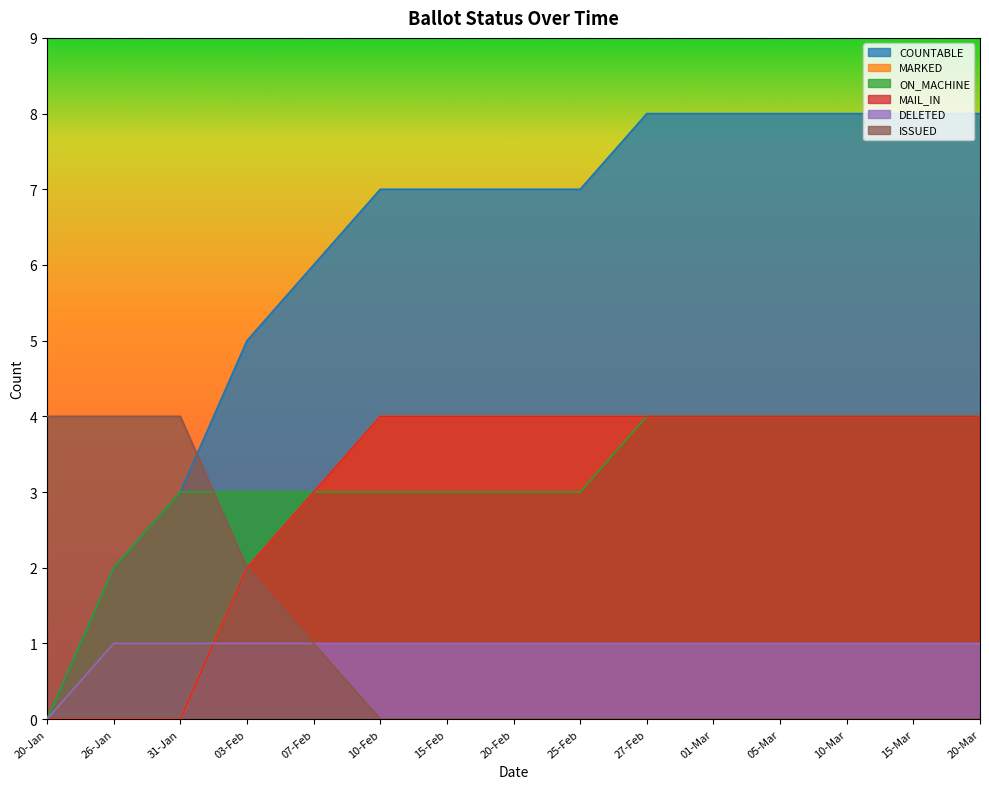

How many lines are shown in the chart?

6